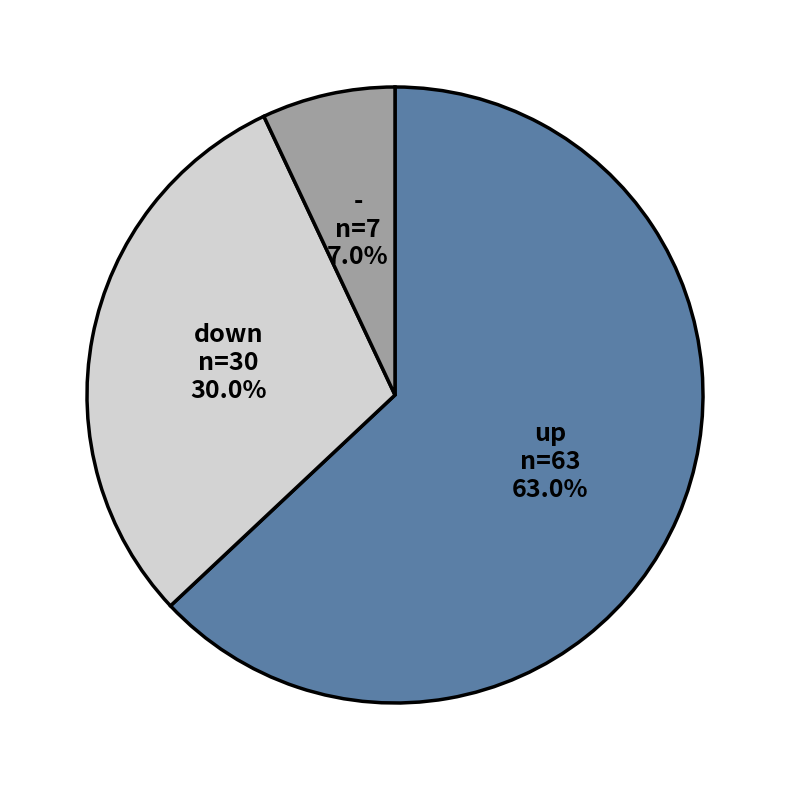

Is there a majority slice in this chart?

Yes